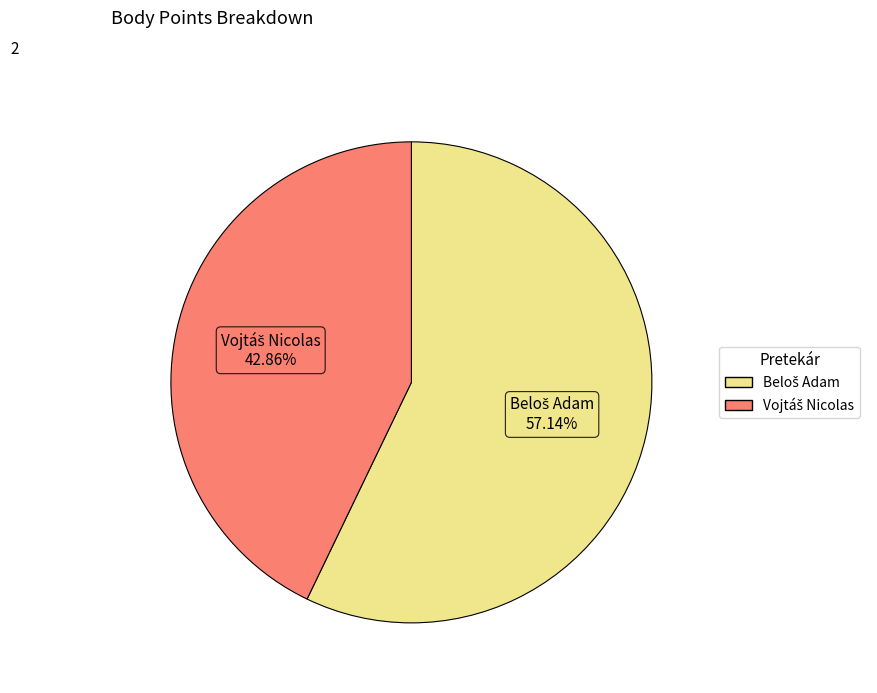

Is there a majority slice in this chart?

Yes